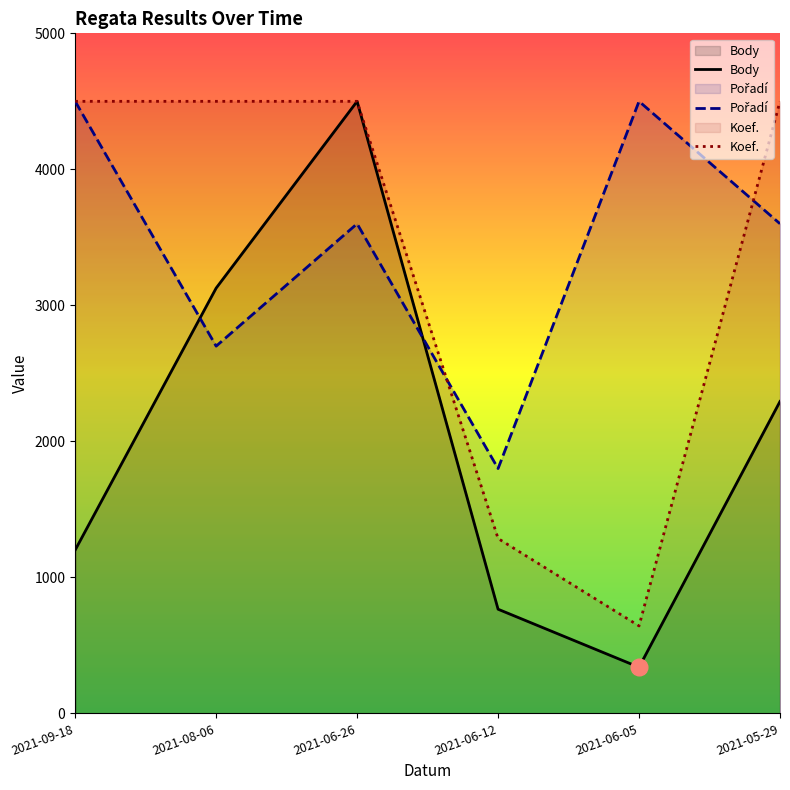

True or false: Pořadí has a value of 7290.4 at 2021-06-05.

False